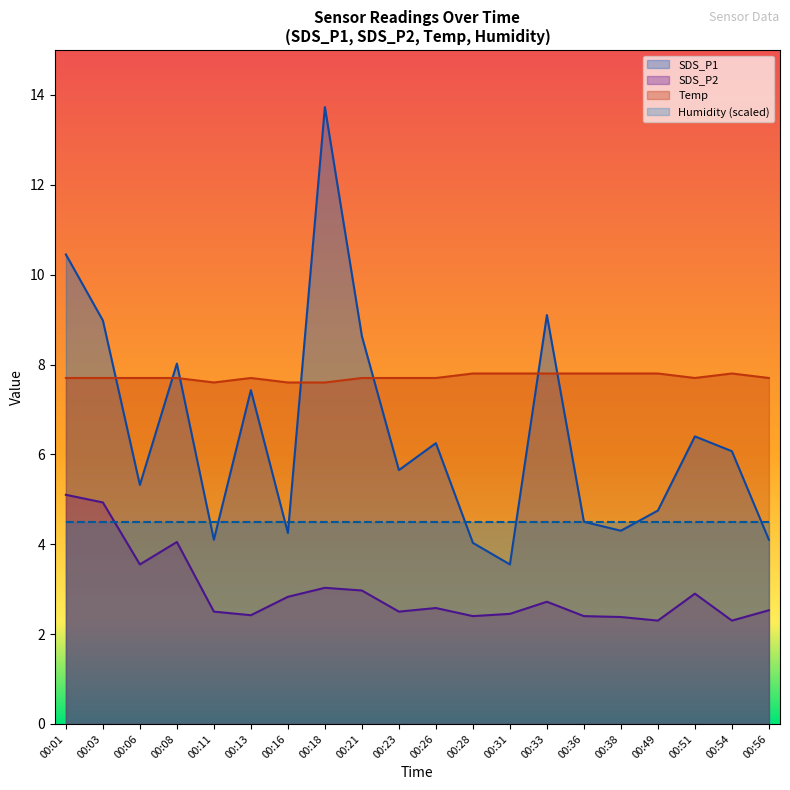

What is the minimum value shown in the chart?

2.3